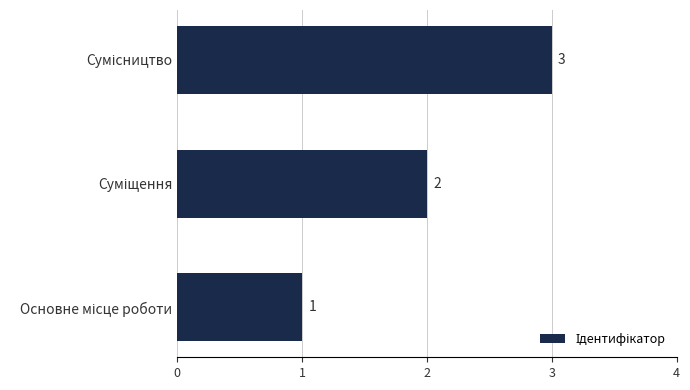

What is the maximum value shown in the chart?

3